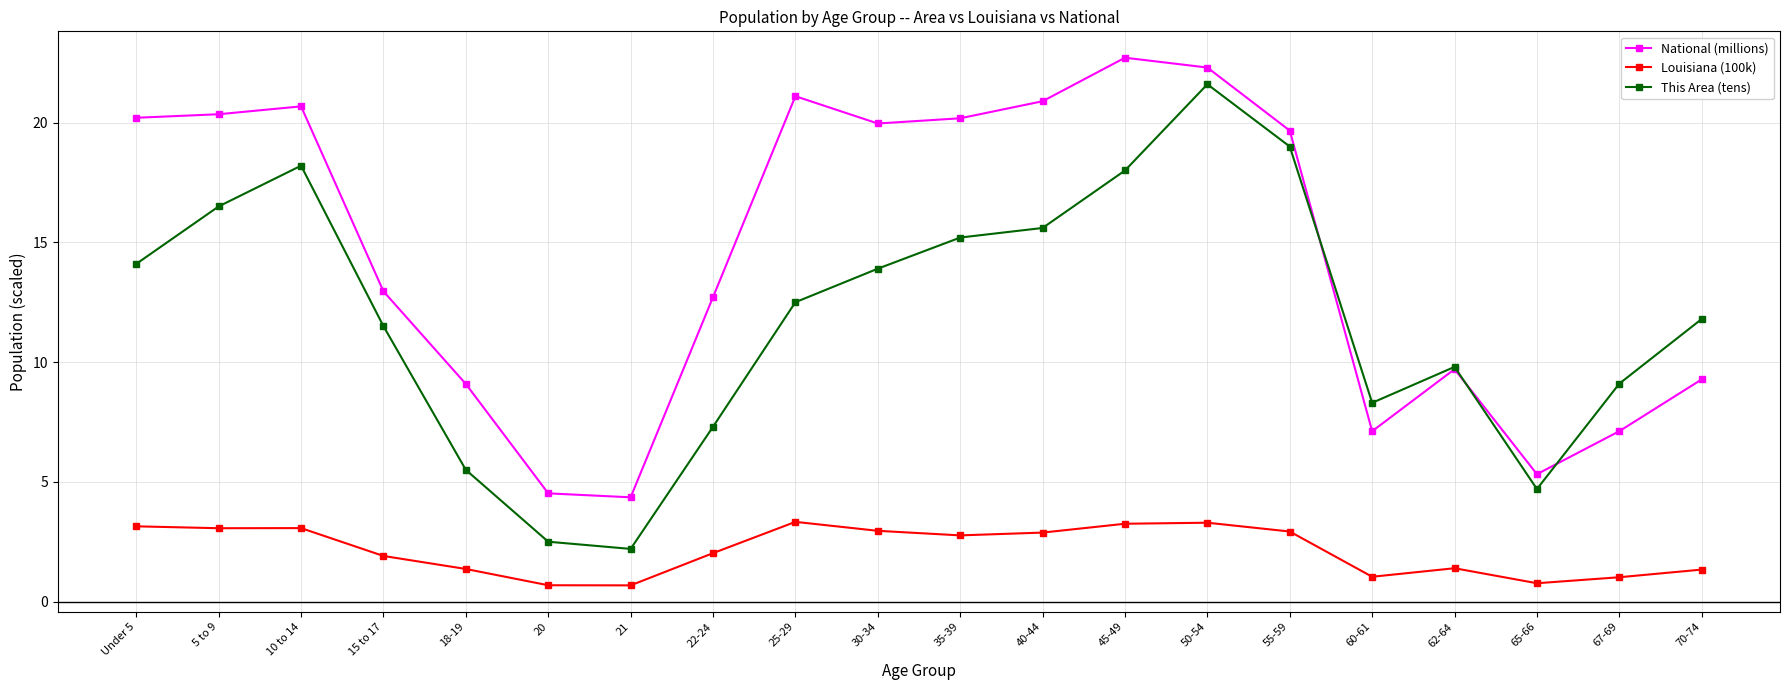

How many data points does each series have?

20